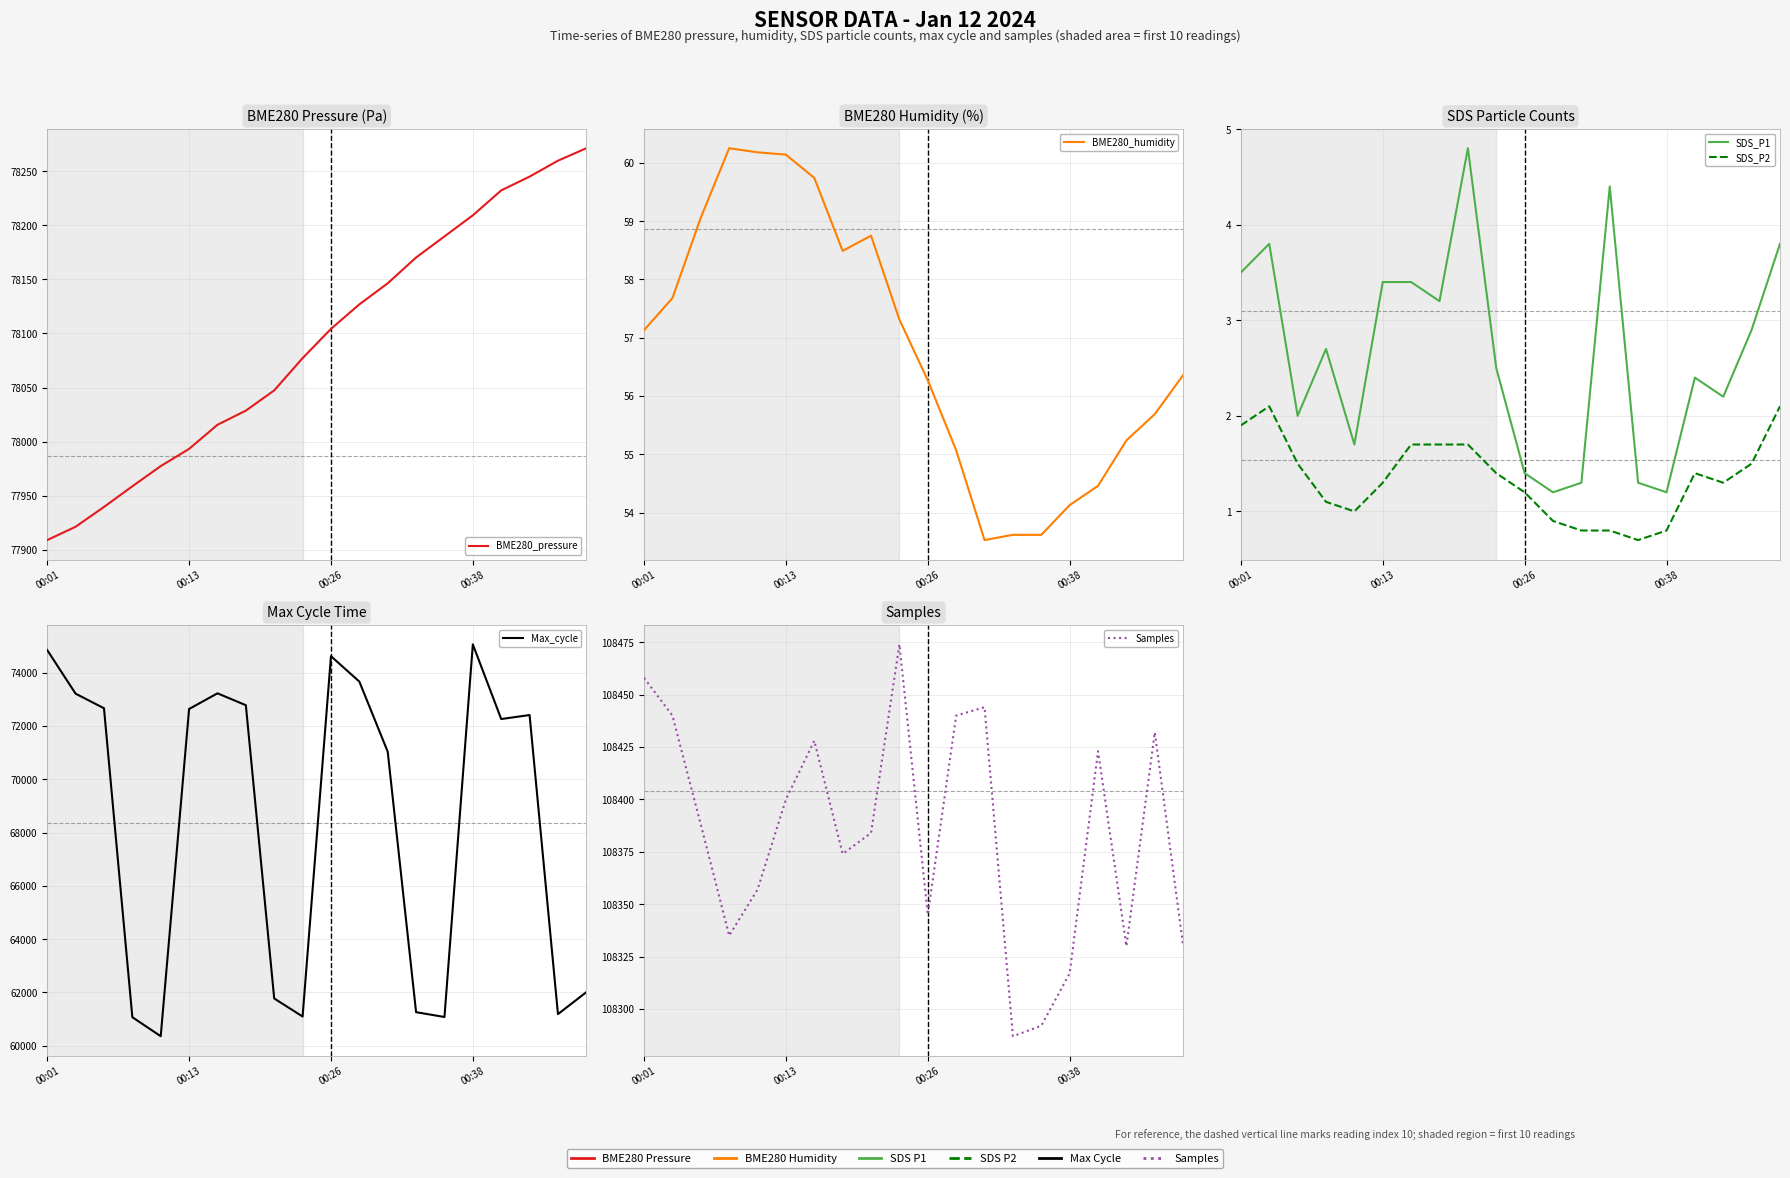

At 00:38, list the series in order from smallest to largest.

SDS_P2, SDS_P1, BME280_humidity, Max_cycle, BME280_pressure, Samples